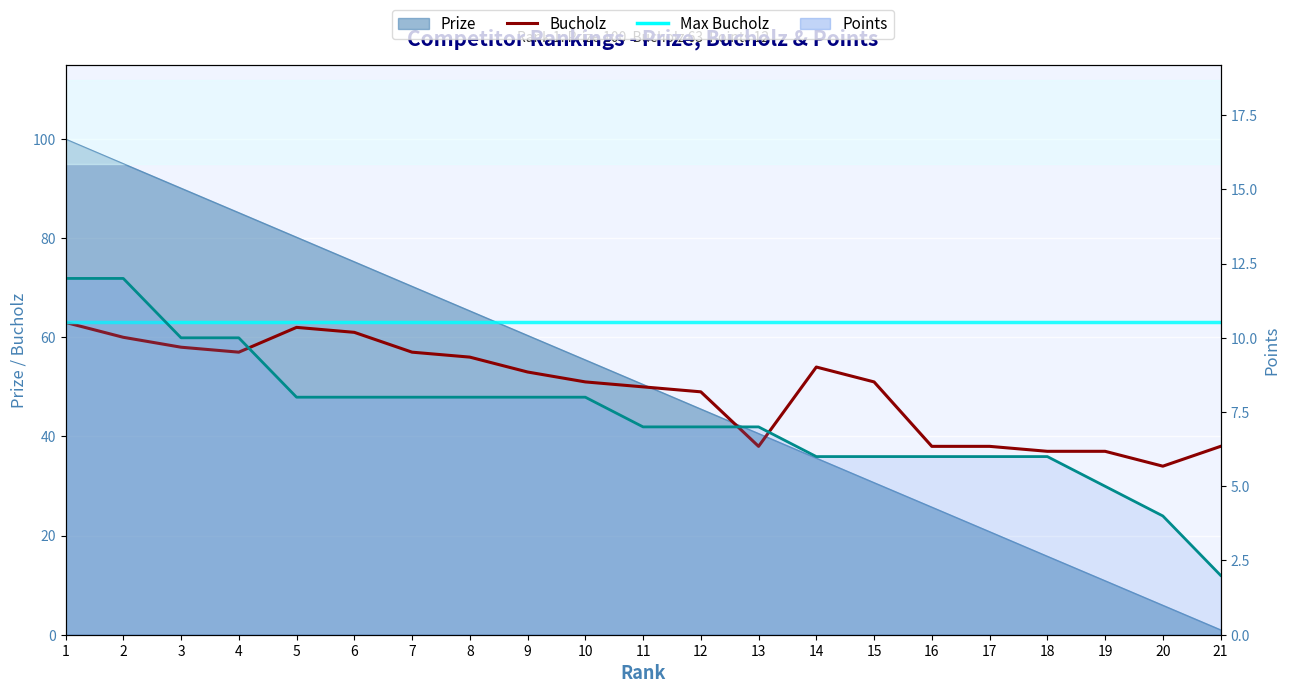

Which series has the largest total across all categories?

Prize